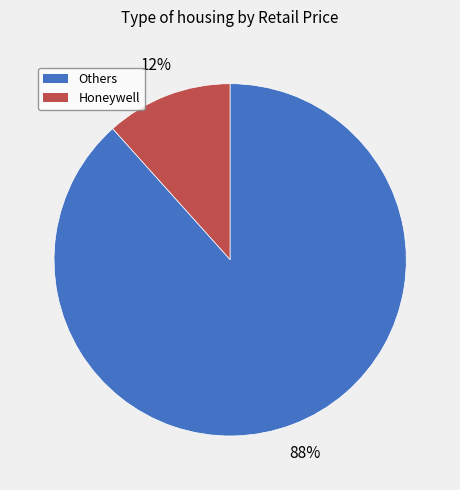

Count the number of slices in the pie.

2